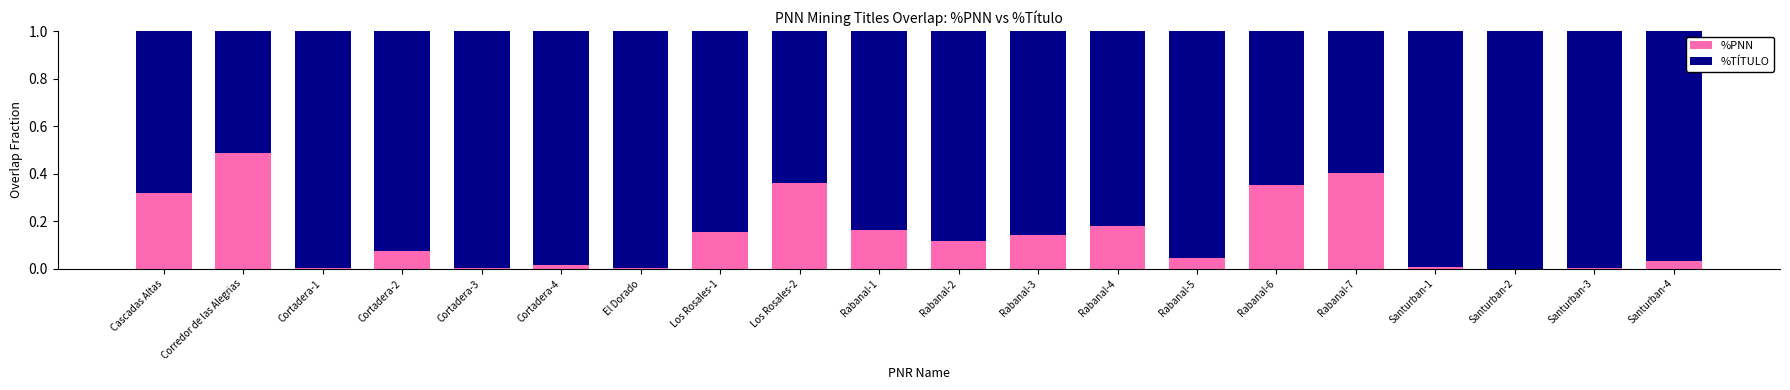

At which label does %PNN reach its peak?

Corredor de las Alegrias